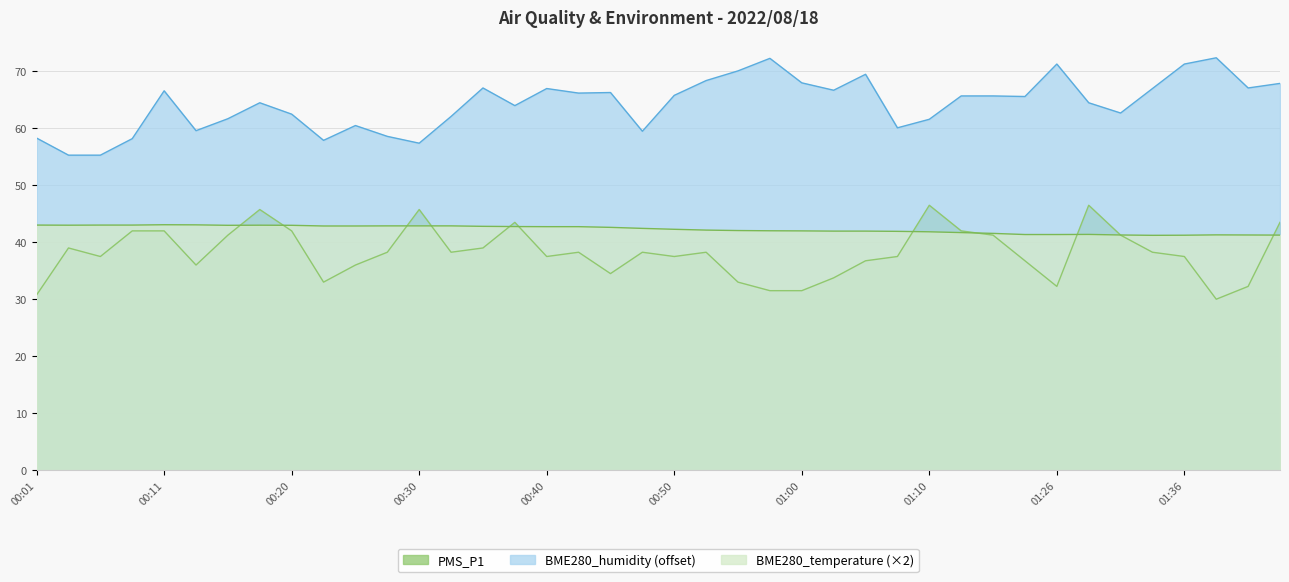

What position from the left is 01:12?

30